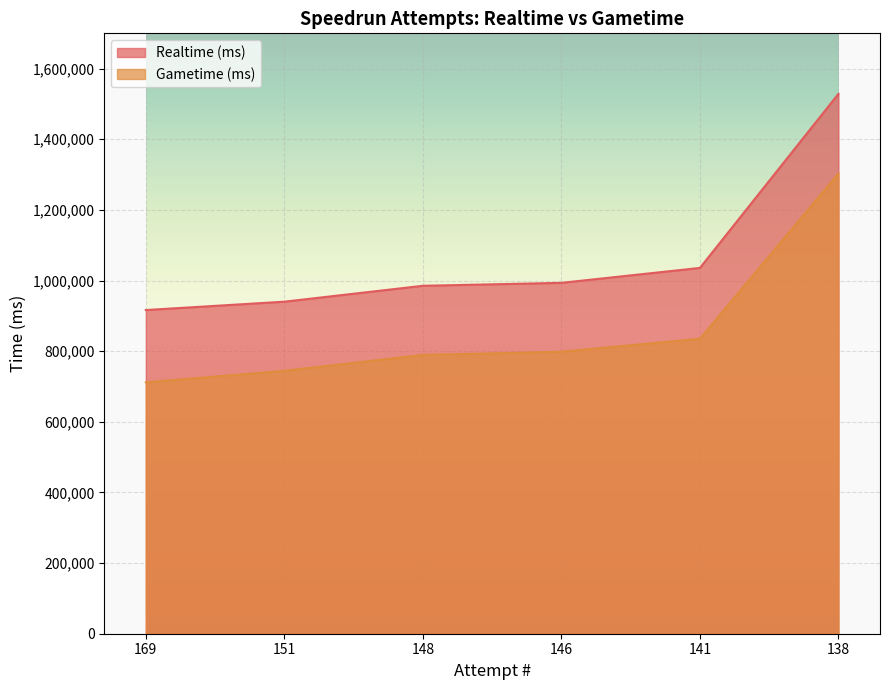

What is the minimum value shown in the chart?

711825